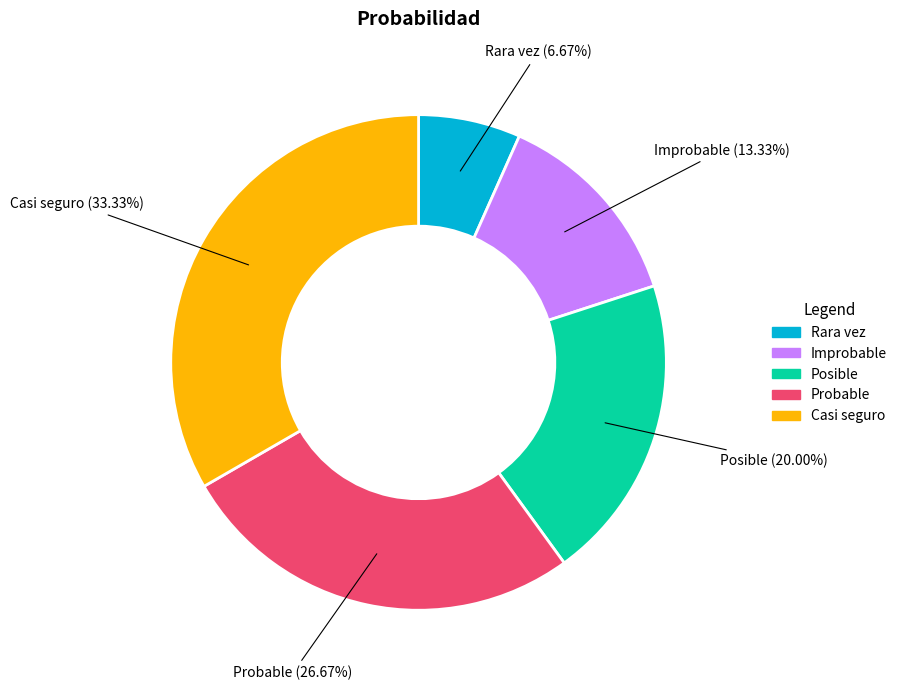

Combined, what portion of the pie is Rara vez and Probable?

33.3%